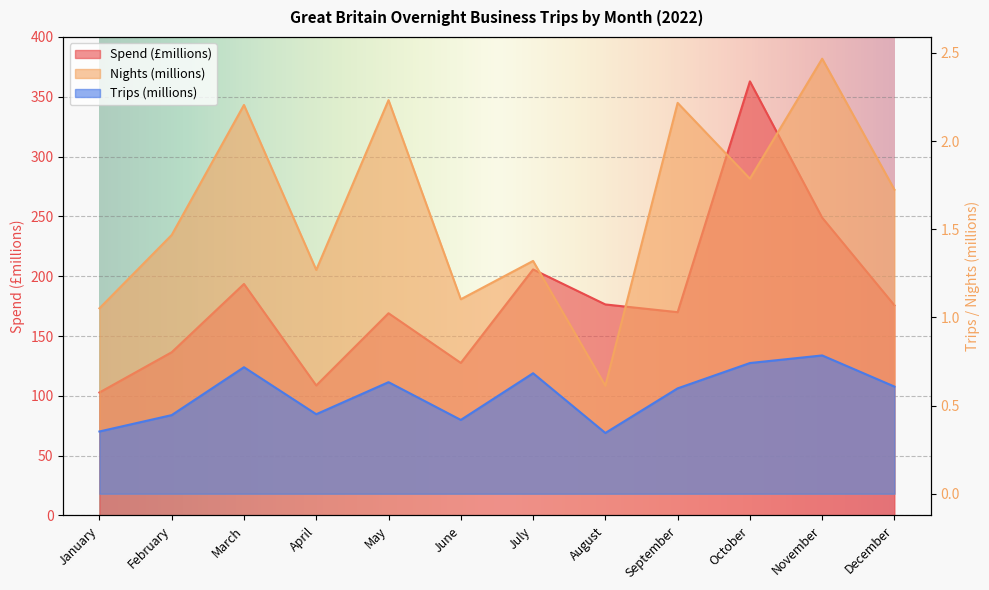

Is it true that Nights (millions) equals 3.2 at September?

False